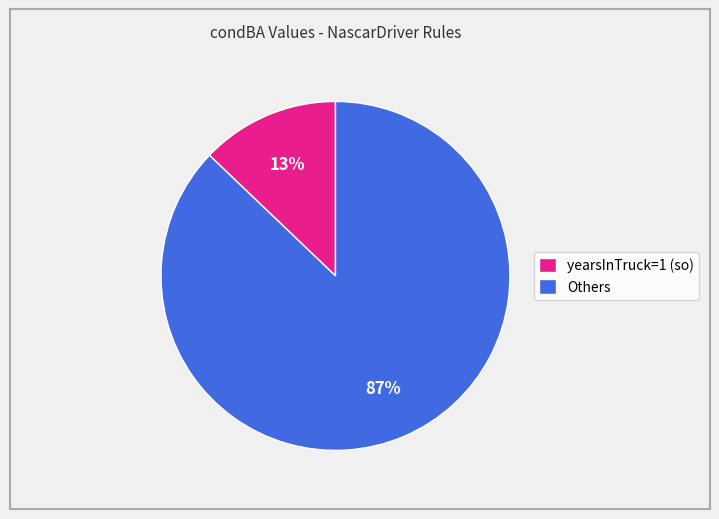

Rank the categories by value from lowest to highest.

yearsInTruck=1 (so), Others